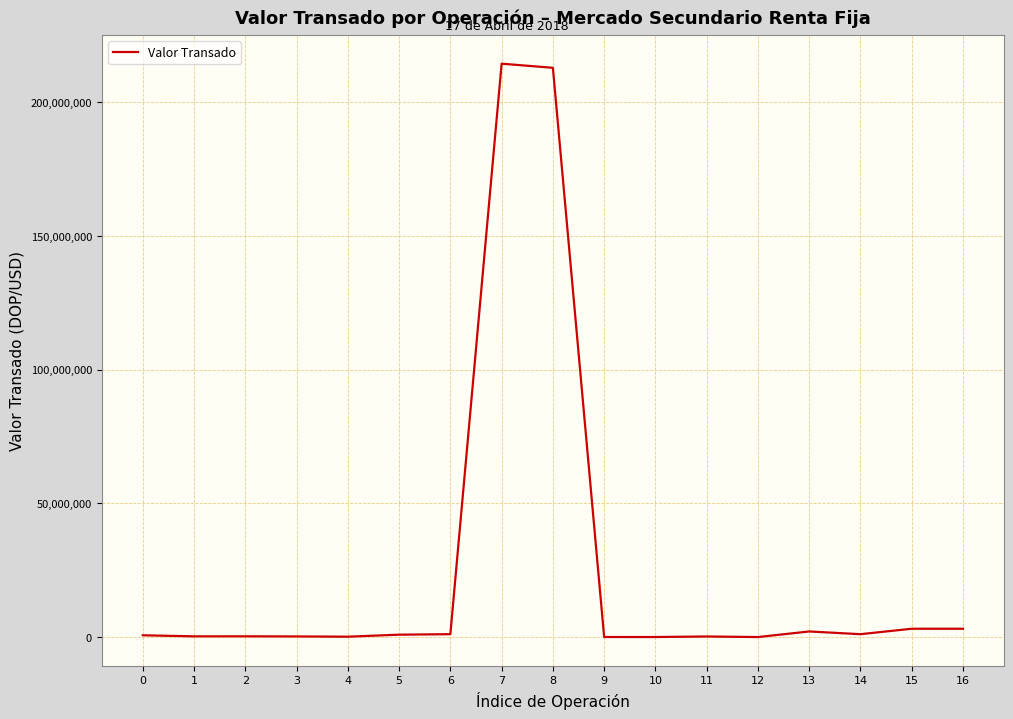

What is the change in value from 2 to 4?

-143754.2